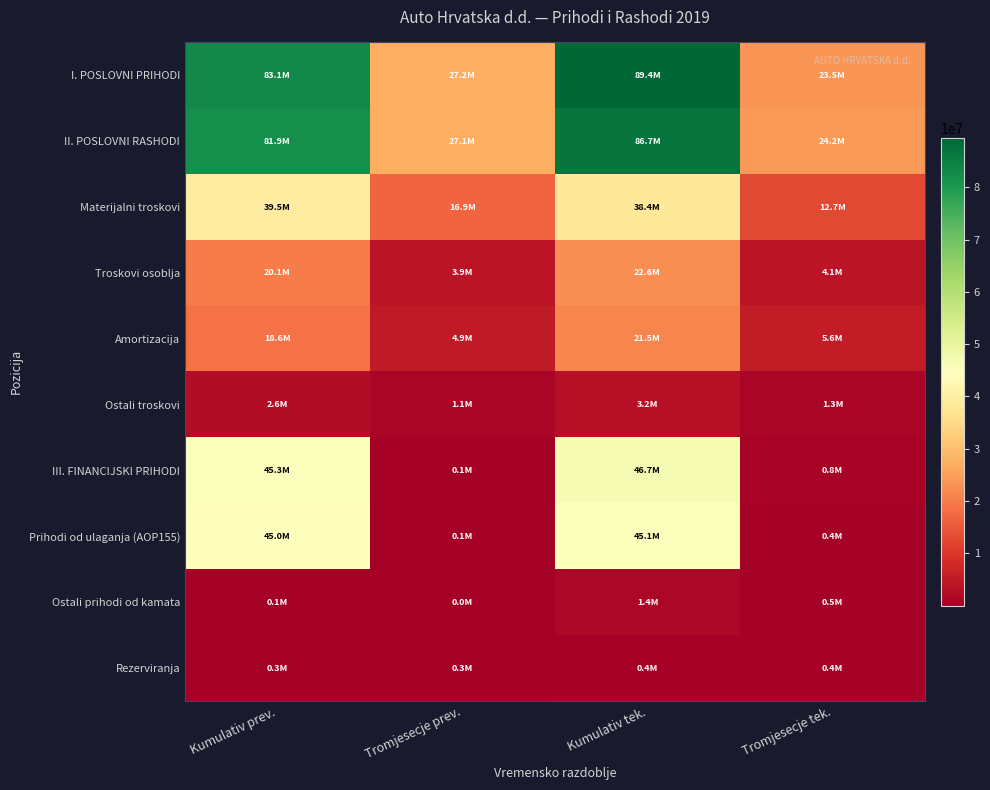

What is the total value across all series at Tromjesecje tek.?

73390192